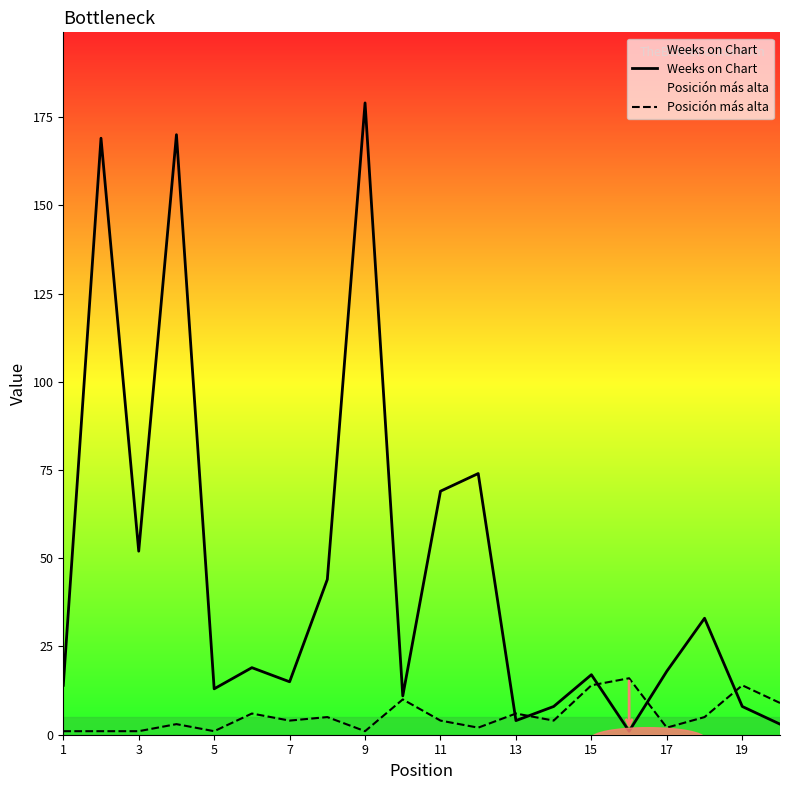

True or false: Posición más alta and Weeks on Chart intersect in this chart.

True